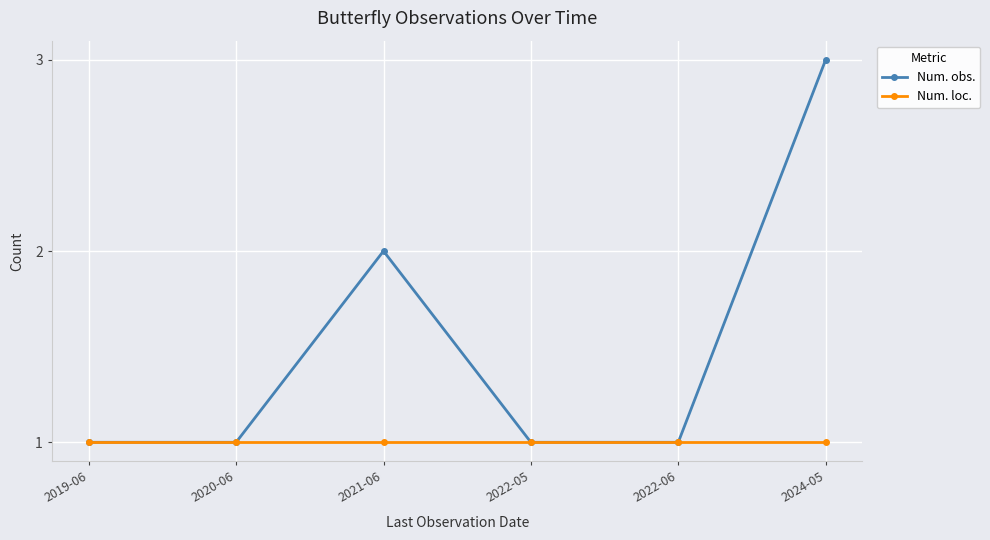

At which category is the sum across all series the highest?

2024-05